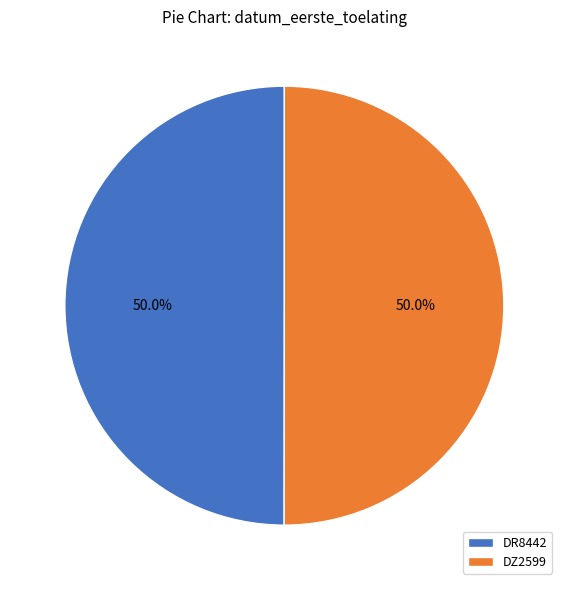

Count the number of slices in the pie.

2